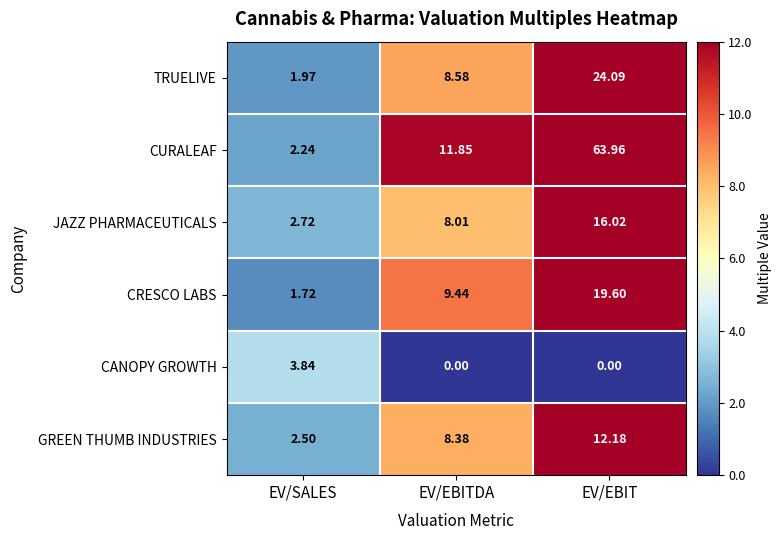

Which series has the largest range (max minus min)?

CURALEAF